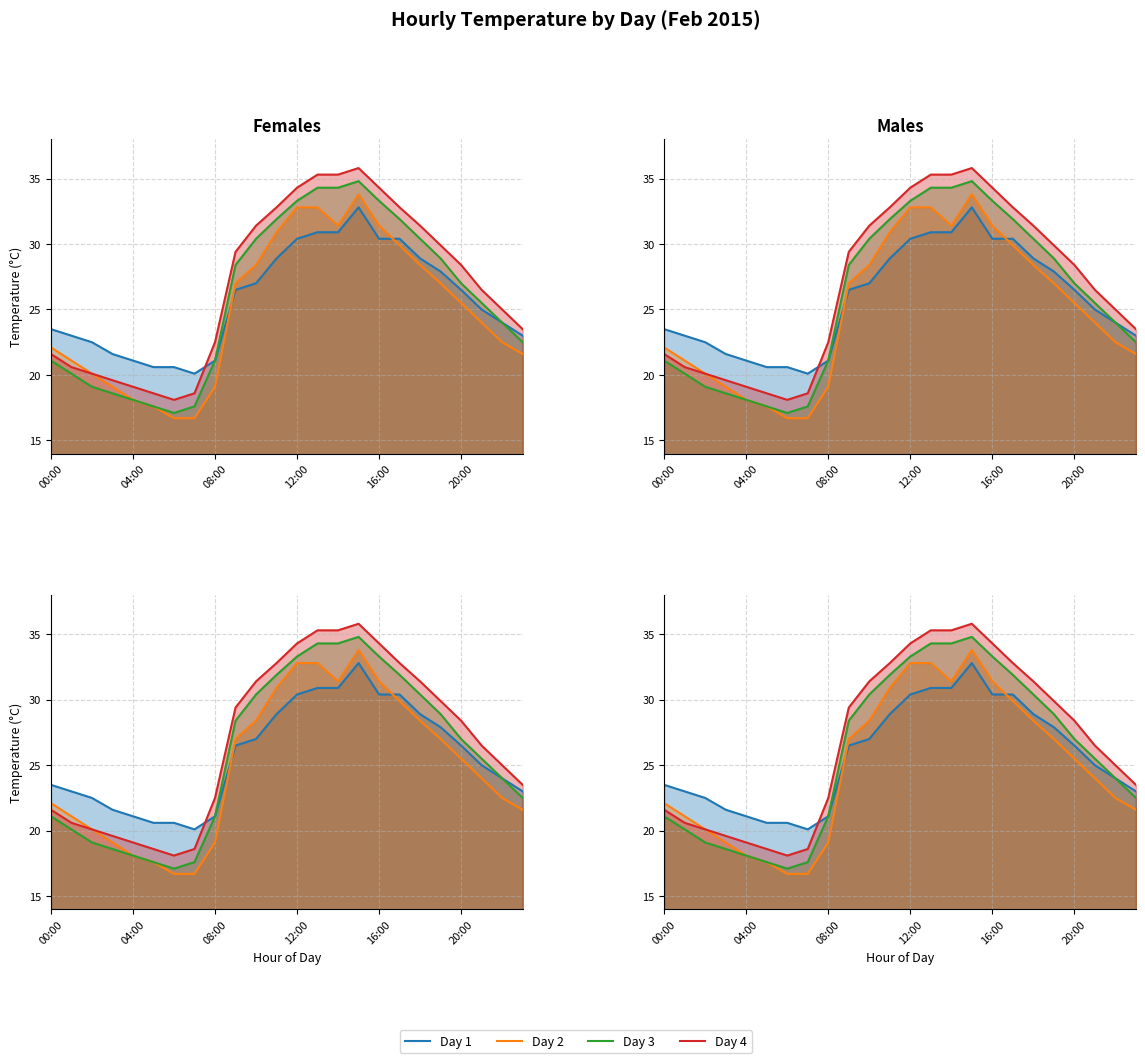

Is it true that Day 1 equals 28.9 at 11?

True